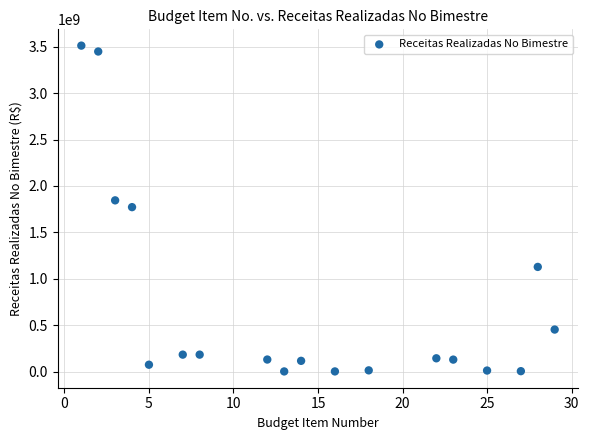

What is the range of X values (max minus min)?

28.0